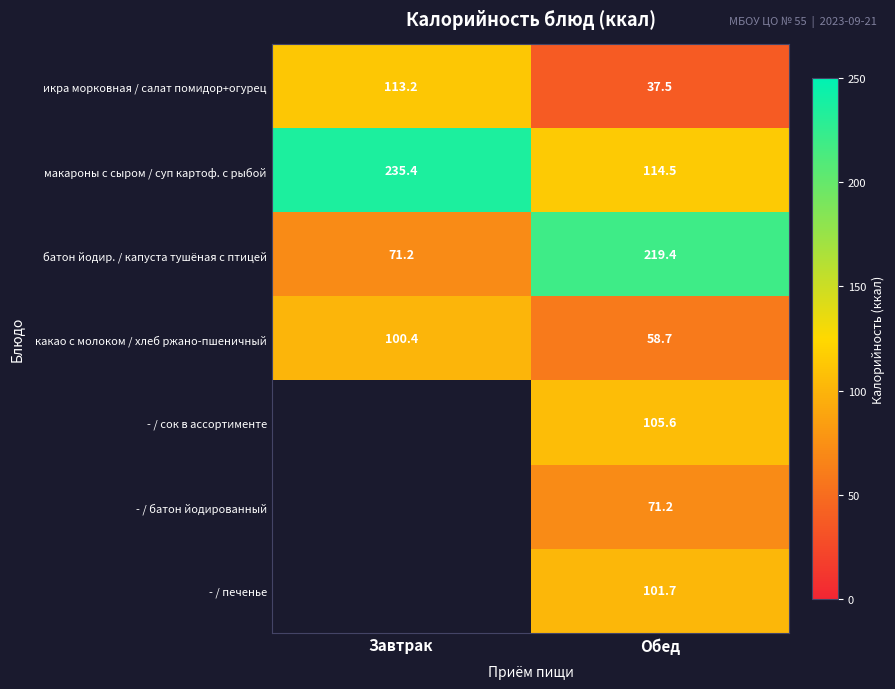

What is the approximate value of макароны с сыром / суп картоф. с рыбой at Завтрак?

235.4